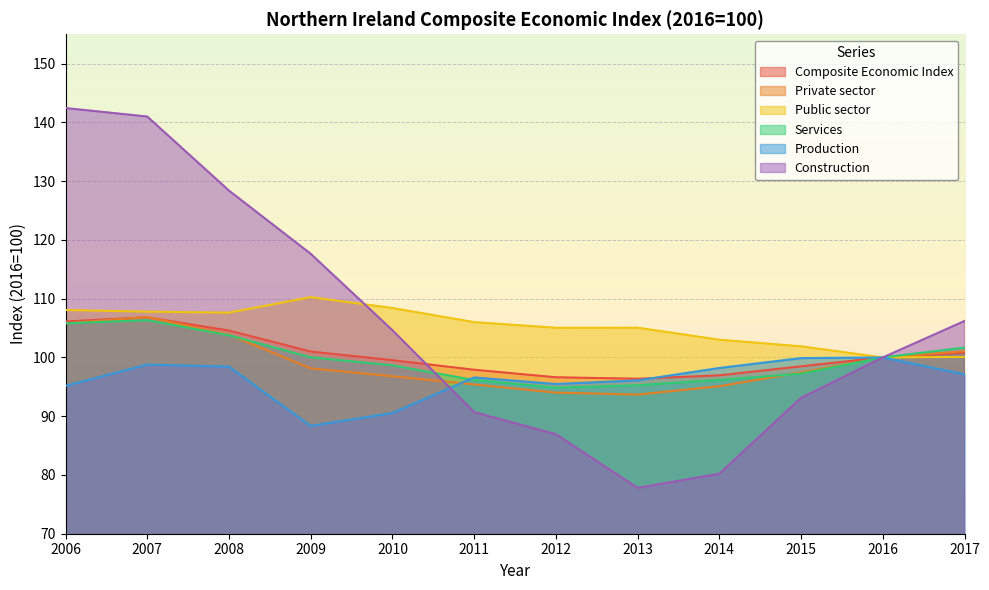

What is the difference between the Services values at 2013 and 2016?

4.7